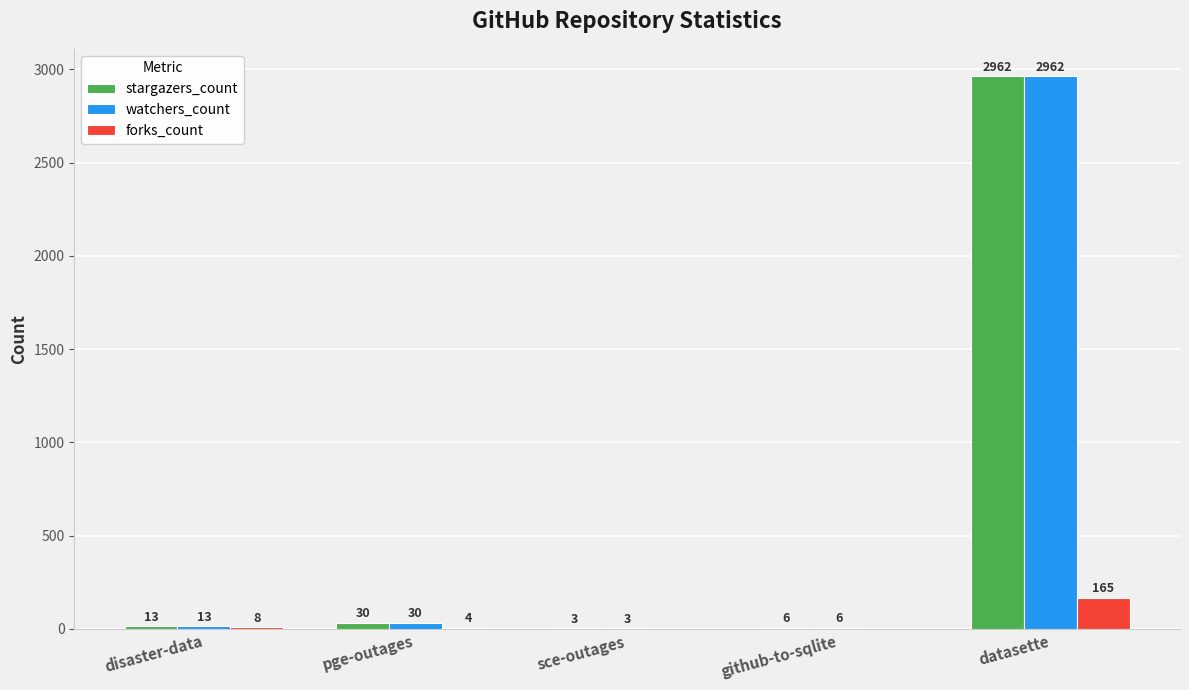

What is the sum of all forks_count values?

177